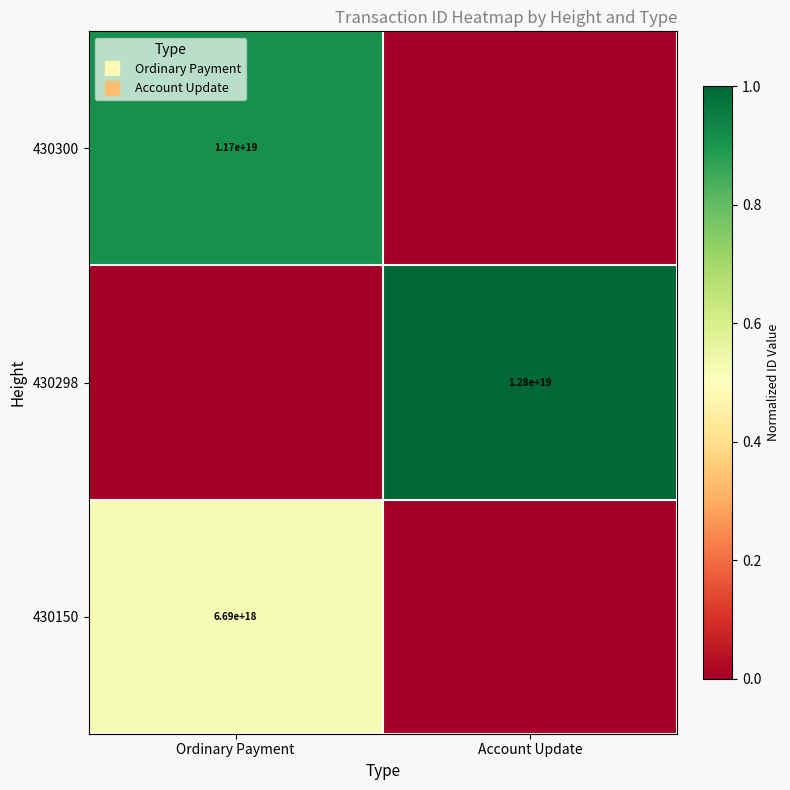

How many categories are shown in the chart?

2